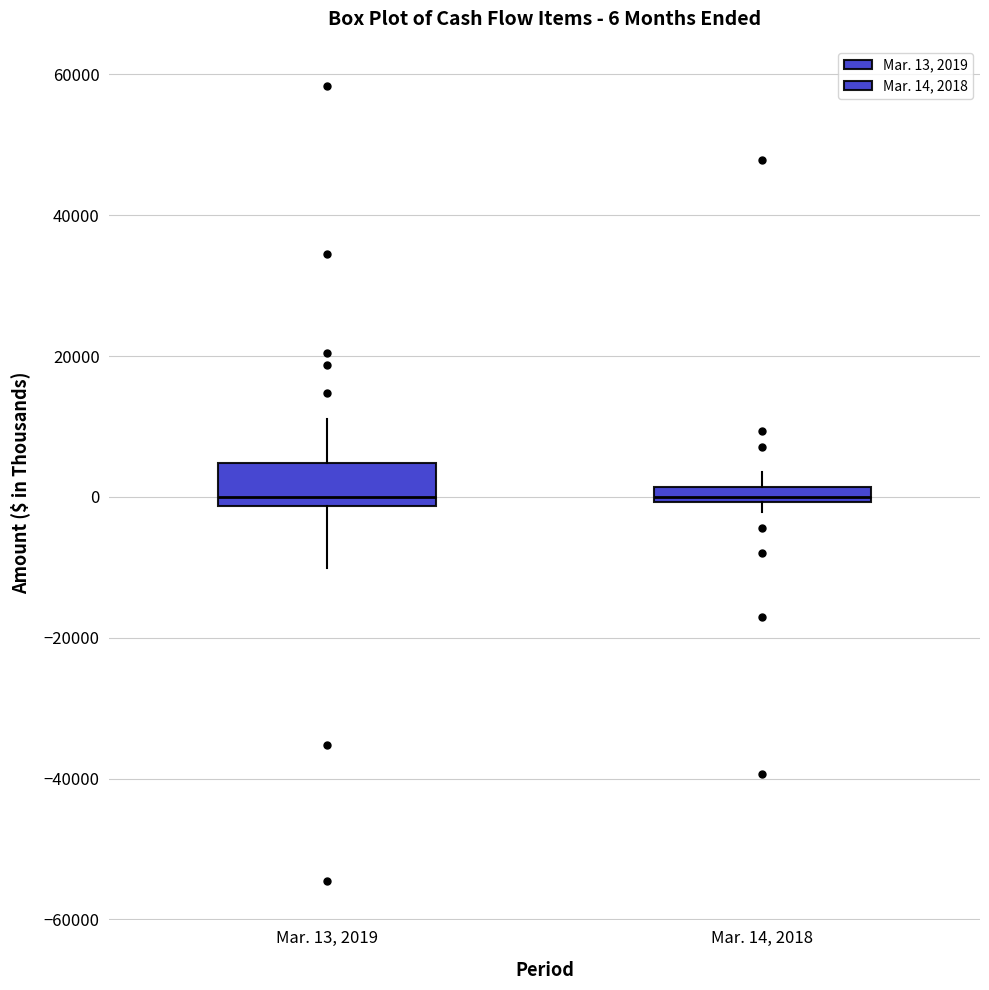

Comparing the boxes themselves (not the whiskers), which one is the tallest?

Mar. 13, 2019